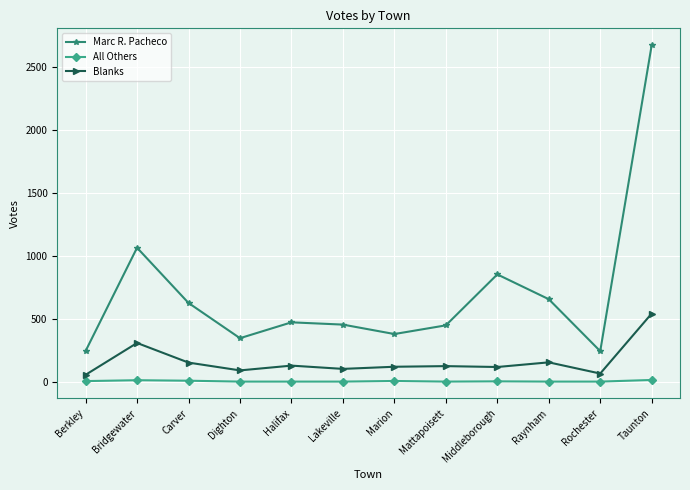

What is the value of the Marc R. Pacheco point at the 11th from the left?

242